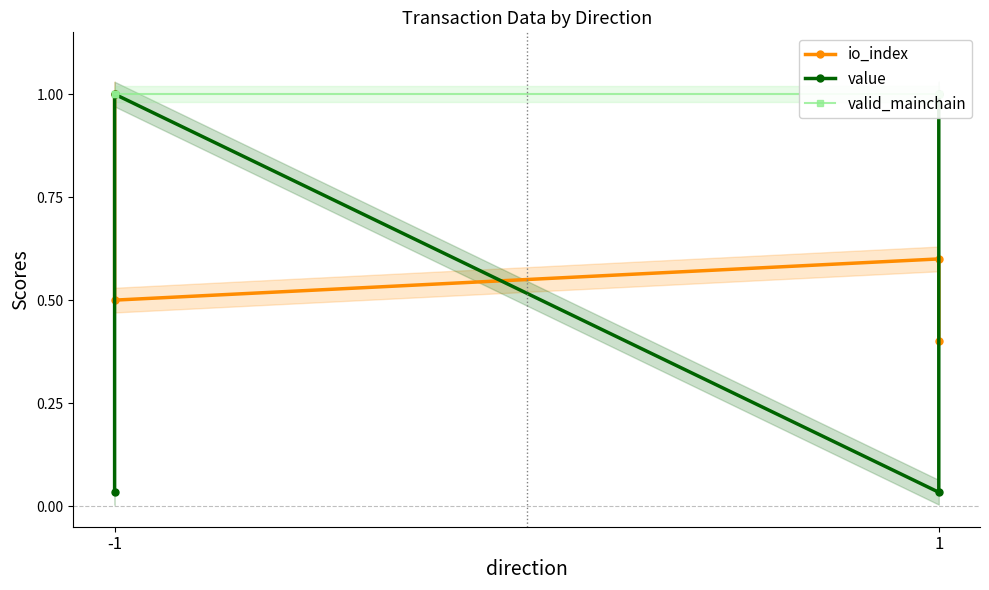

Reading left to right, transcribe all the data shown in this chart.

io_index: 1.0	0.5	0.6	0.4
value: 0.0	1.0	0.0	1.0
valid_mainchain: 1.0	1.0	1.0	1.0